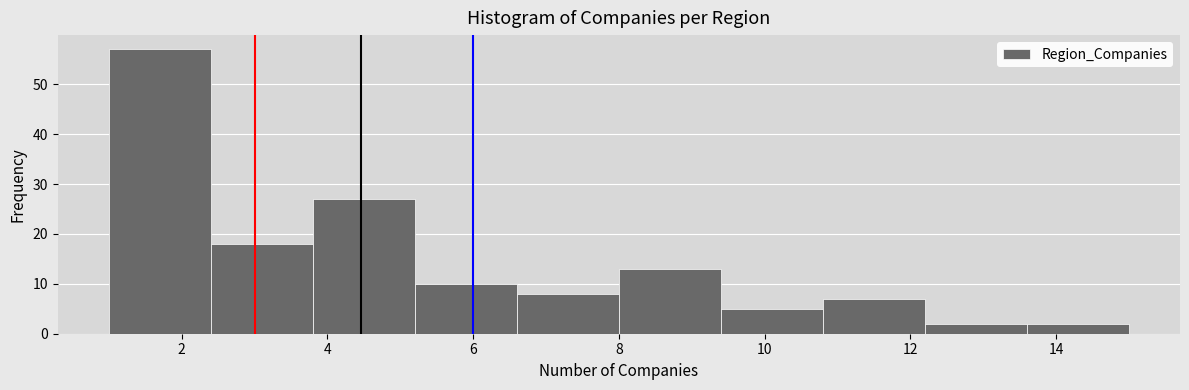

Over which range of the x-axis is the bar tallest?

1.0 to 2.4